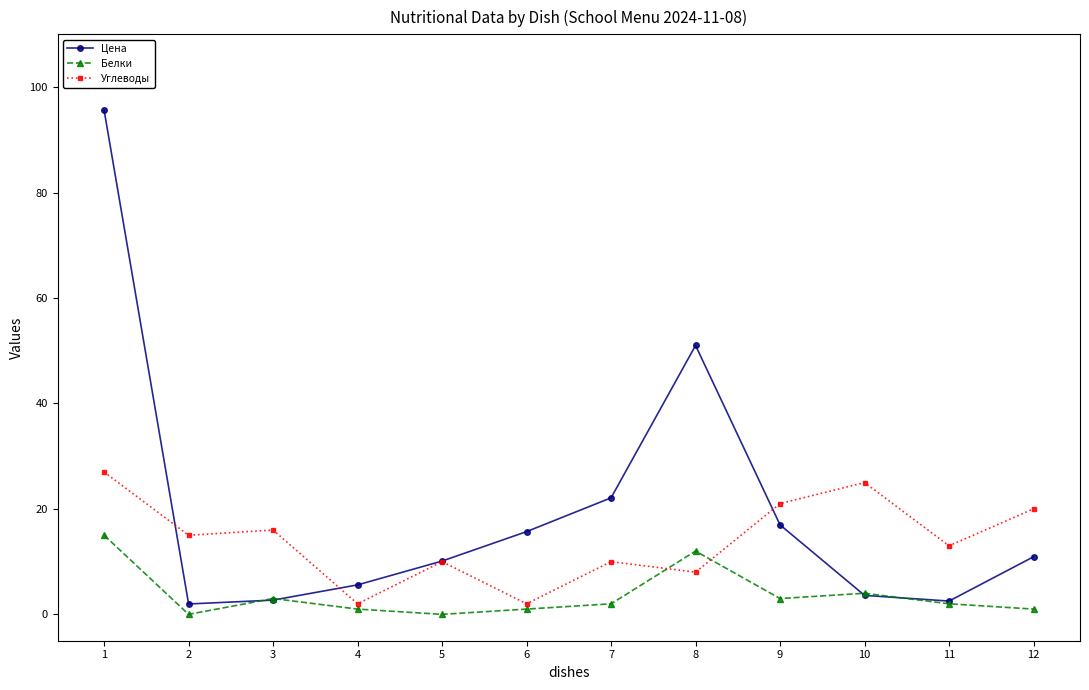

Which series changed the most between 1 and 12?

Цена